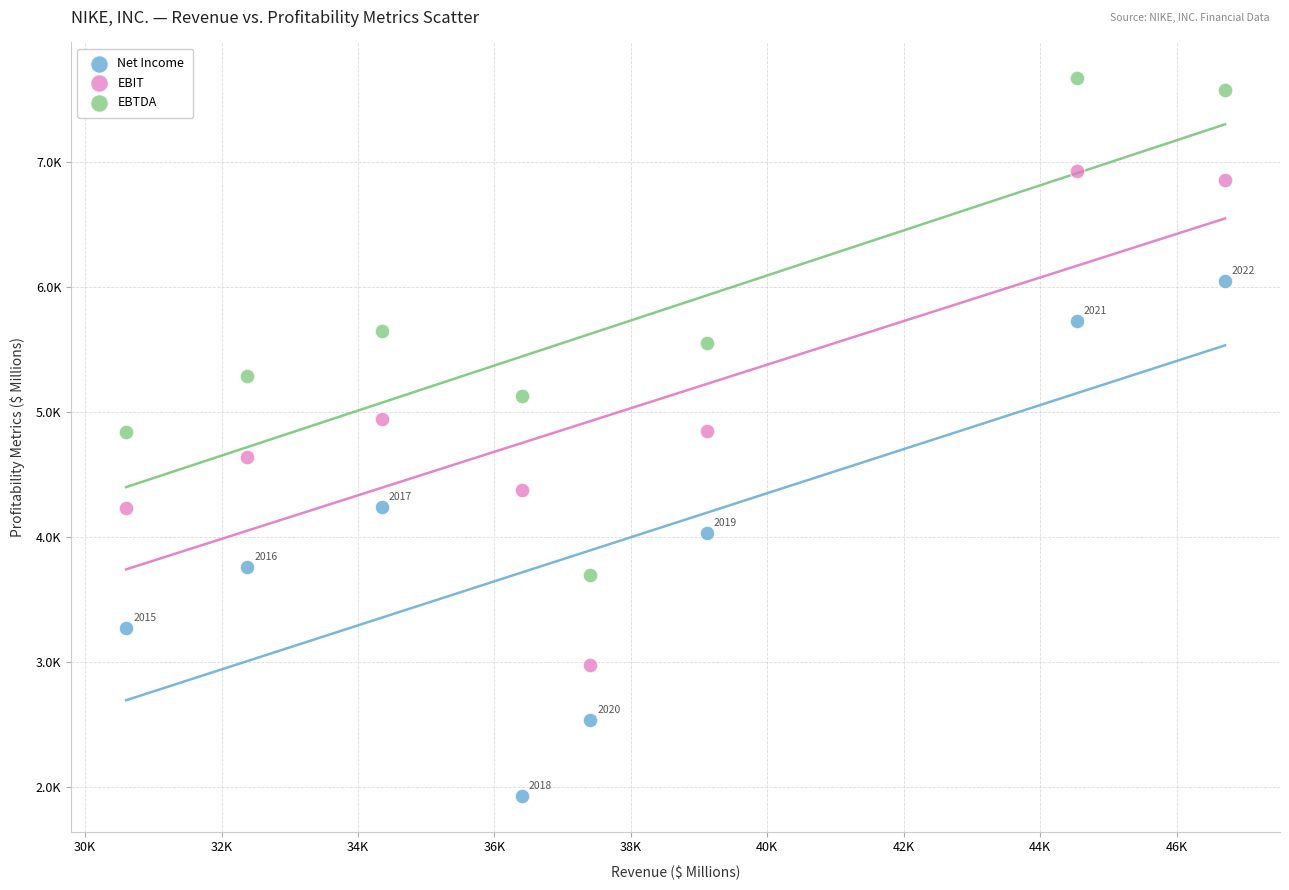

What are all the series names shown in the legend?

Net Income, EBIT, EBTDA